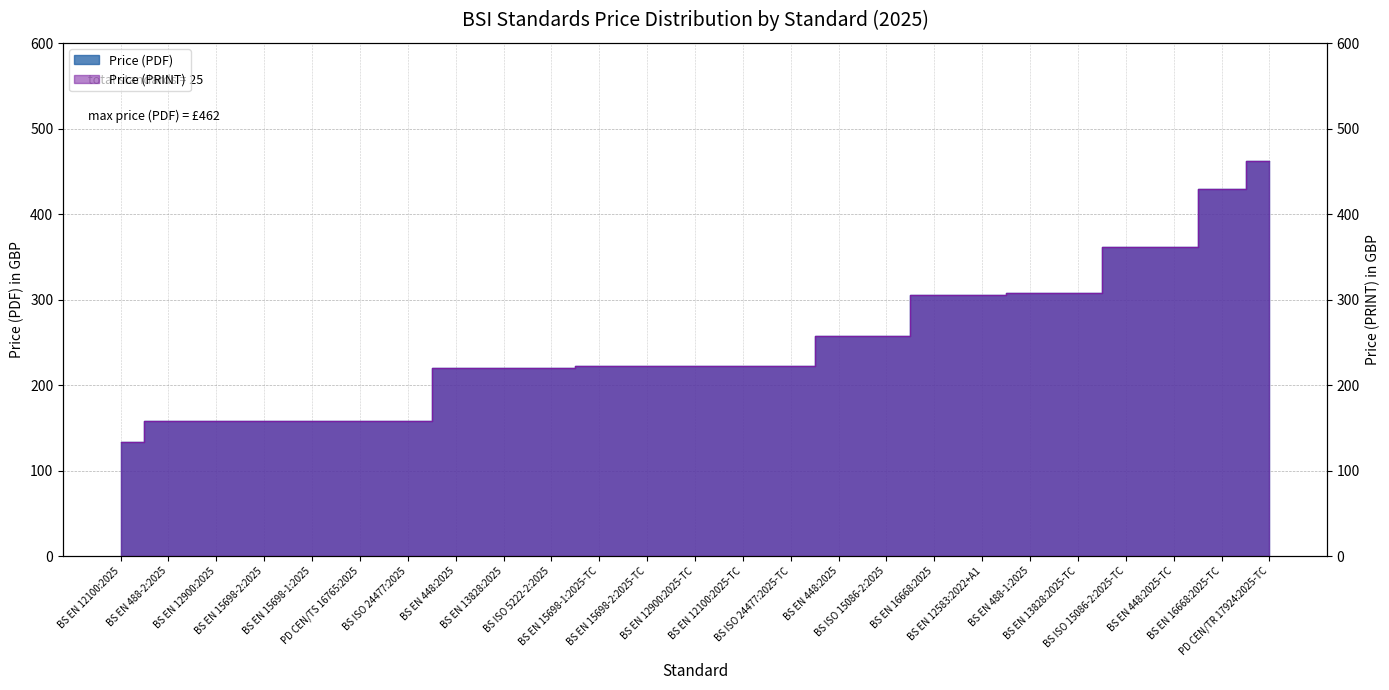

True or false: Price (PRINT) has more than 1 points higher than both neighbors.

False